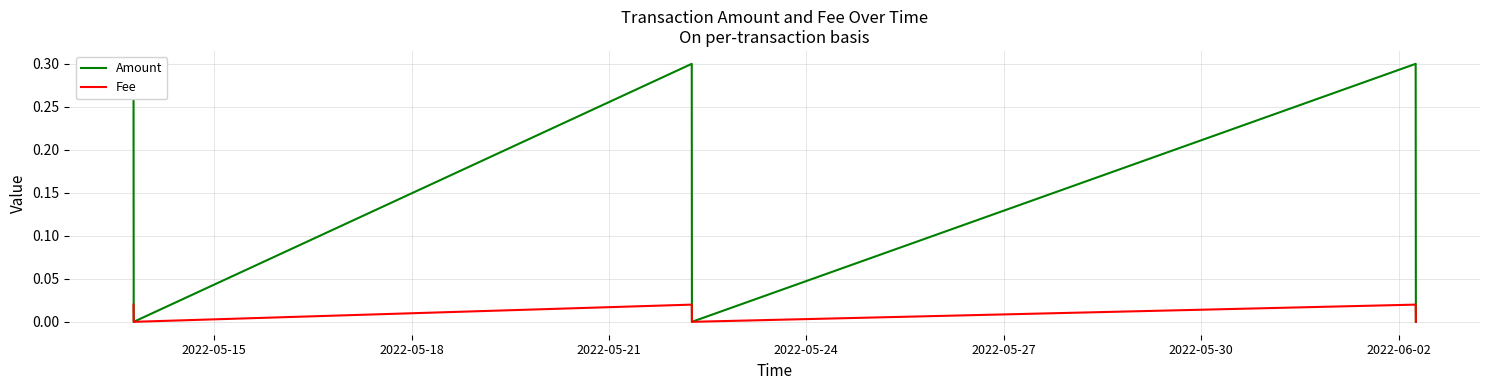

Is the value of Amount at 2022-05-15 greater than the value of Fee at 2022-05-18?

Yes